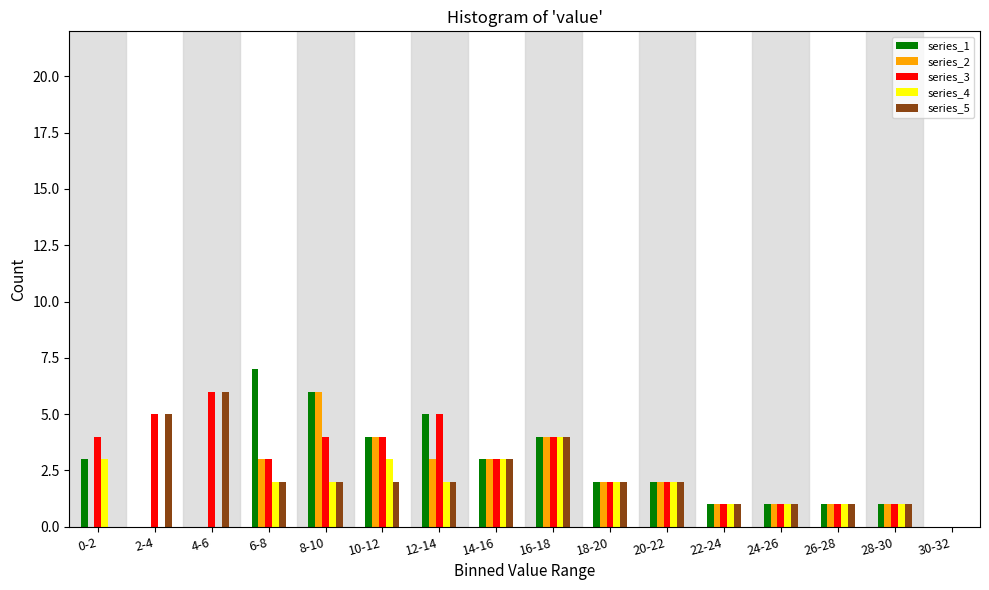

Is the value of series_5 at 14-16 greater than the value of series_3 at 20-22?

Yes